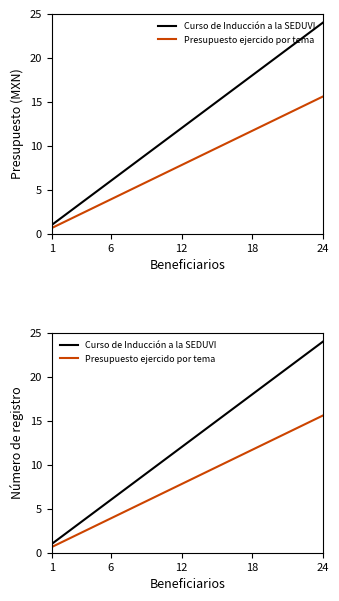

What is the difference between the maximum and second lowest values in the Presupuesto ejercido por tema series?

14.3